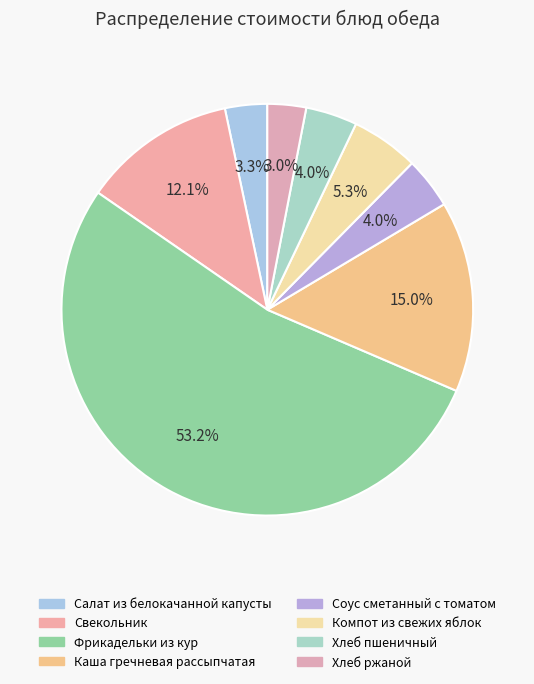

What is the smallest slice in the pie chart?

Хлеб ржаной